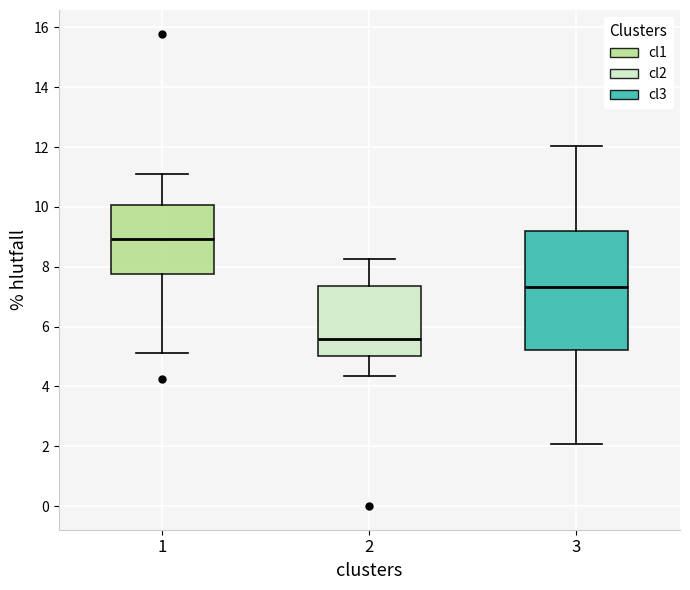

Reading left to right, read every box against the y-axis: the position of its median line, the range the box covers, and the ends of its whiskers. The values are not printed on the chart, so give them approximately, as read against the axis.

1: median 9.0, box 7.8 to 10.0, whiskers 5.2 to 11.2
2: median 5.6, box 5.0 to 7.4, whiskers 4.4 to 8.2
3: median 7.4, box 5.2 to 9.2, whiskers 2.0 to 12.0